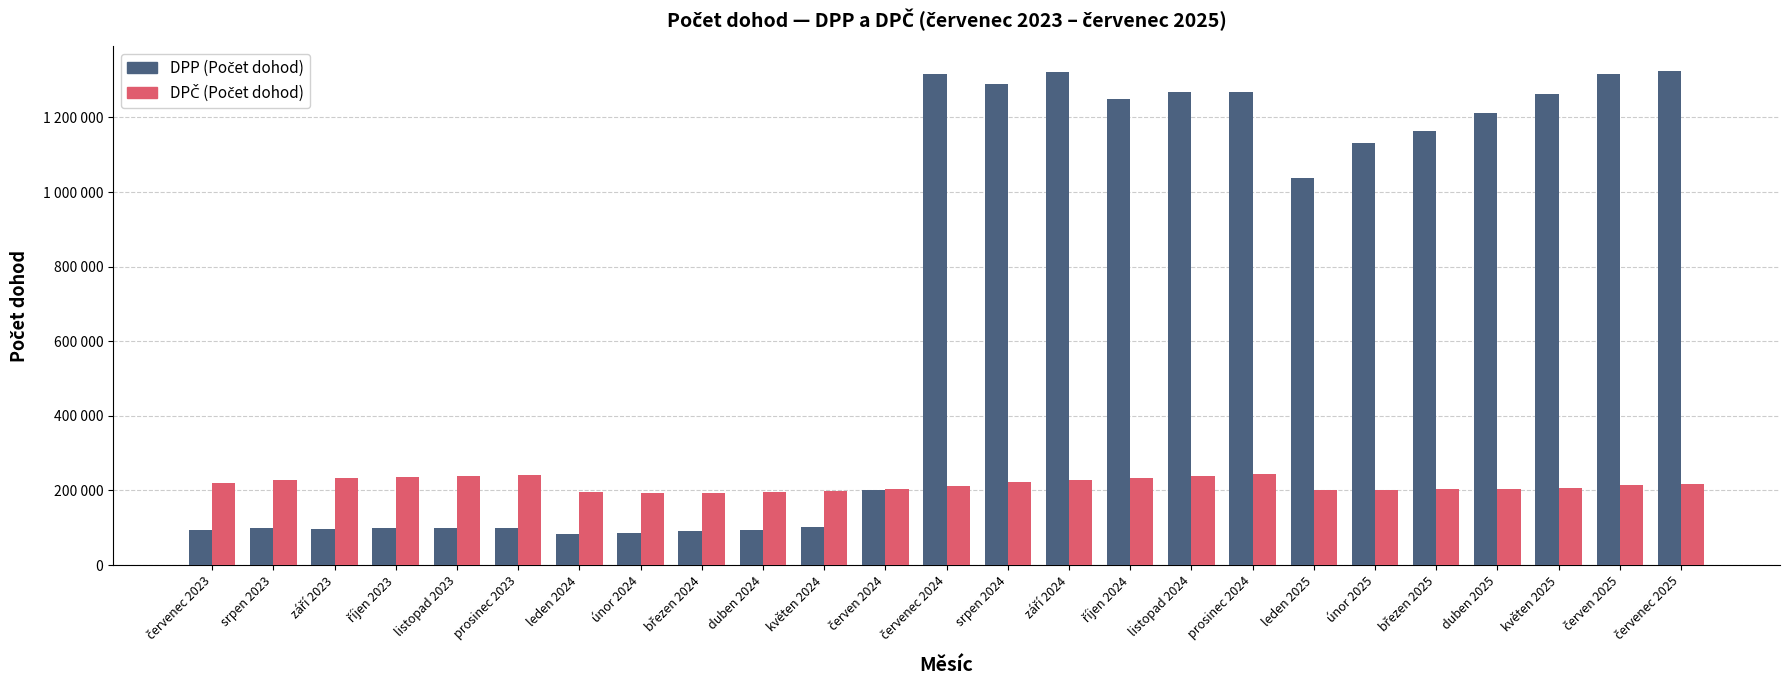

At how many categories does at least one series exceed 1249496?

8